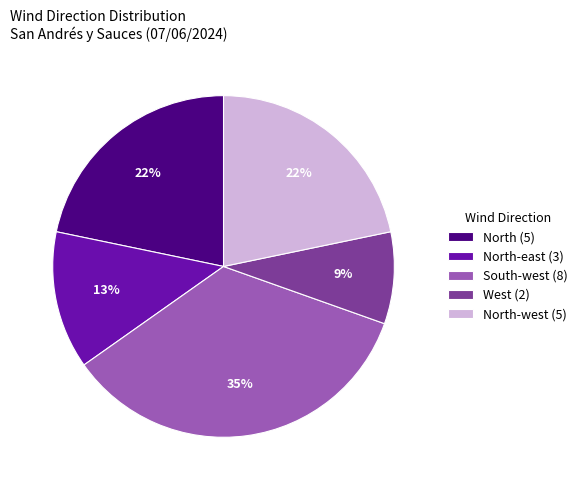

Do North-west (5) and West (2) together represent more than half of the pie?

No